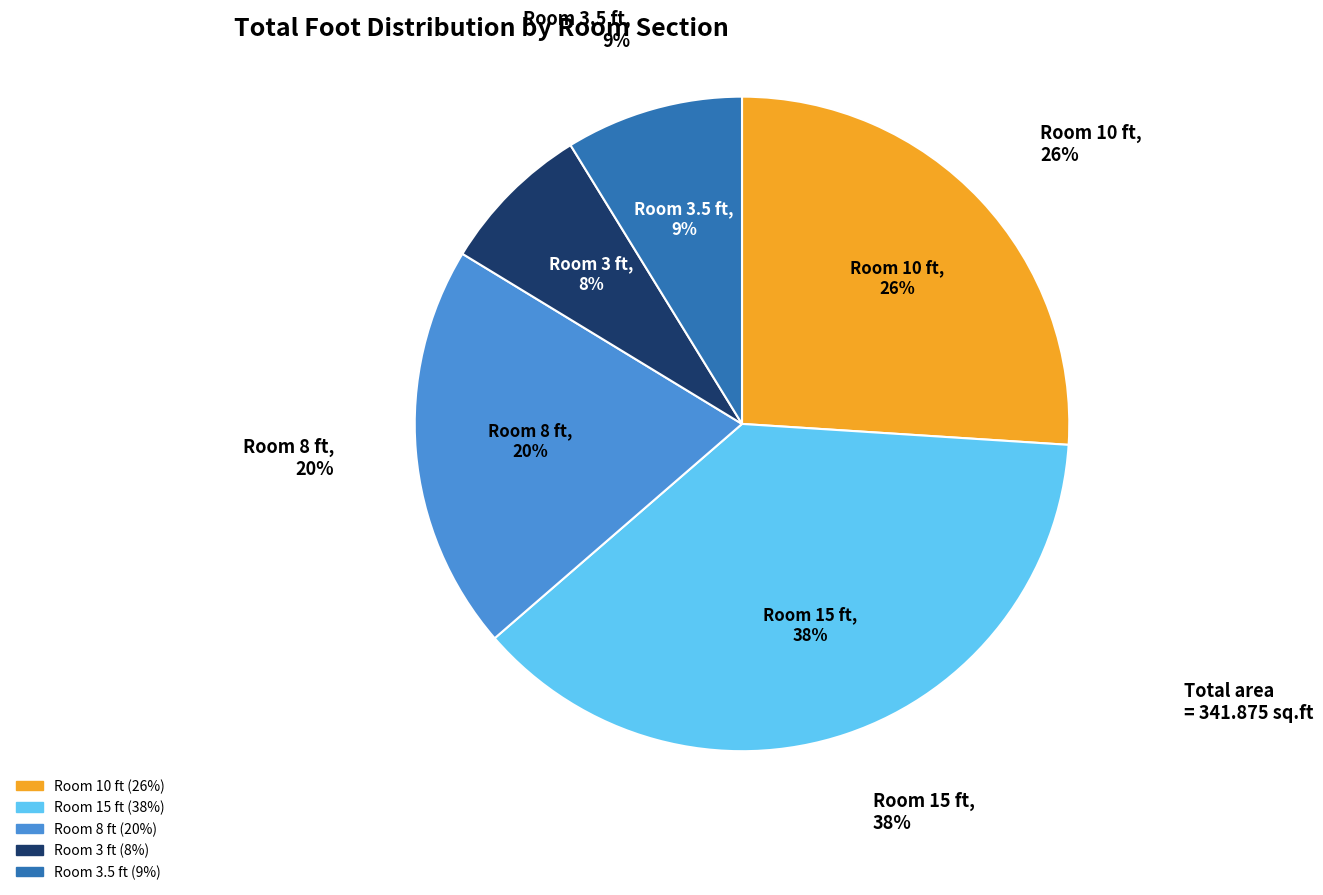

To the nearest percent, what percentage of the pie is 10?

26%